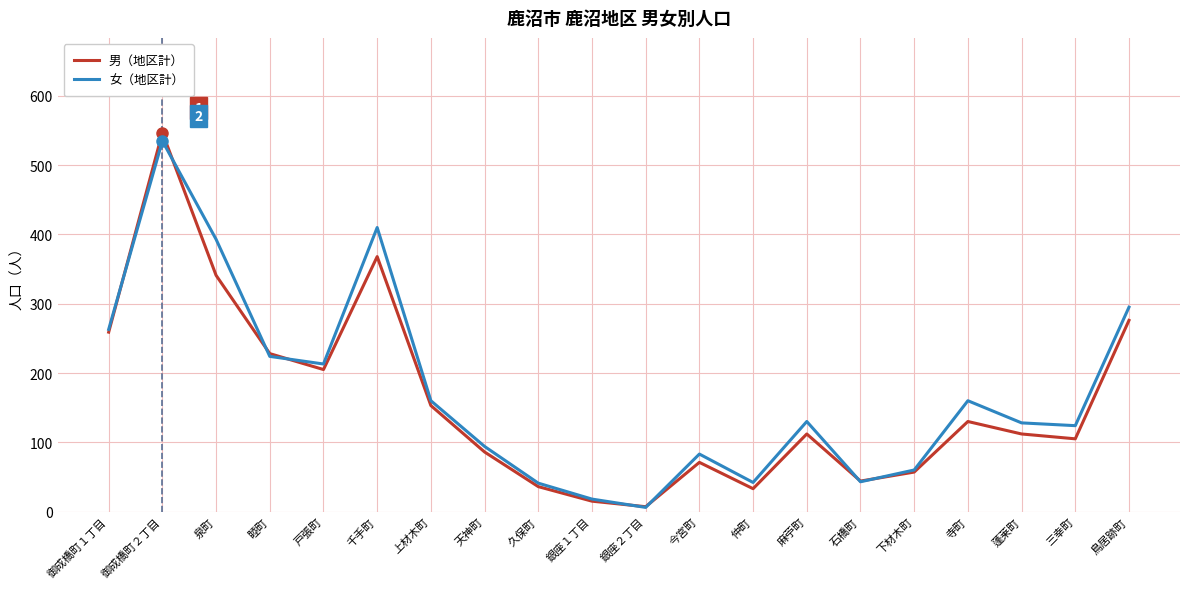

What is the maximum value shown in the chart?

547